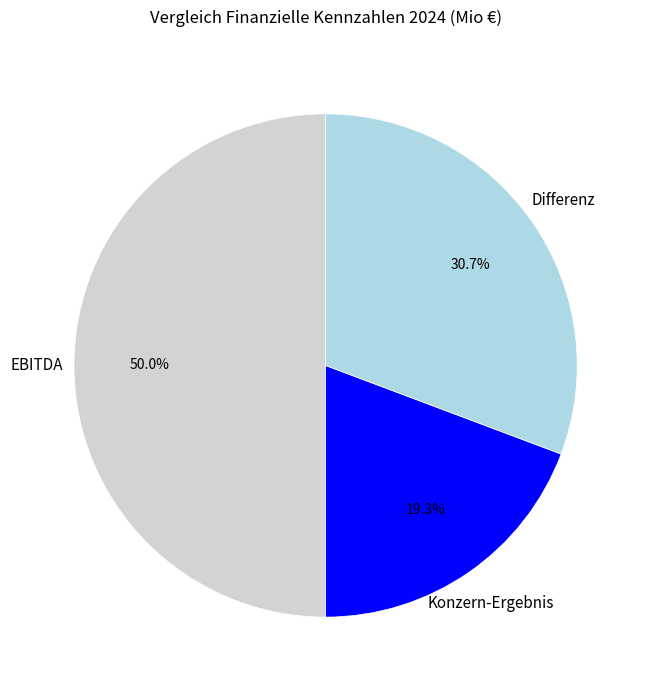

What portion of the pie excludes EBITDA?

50.0%